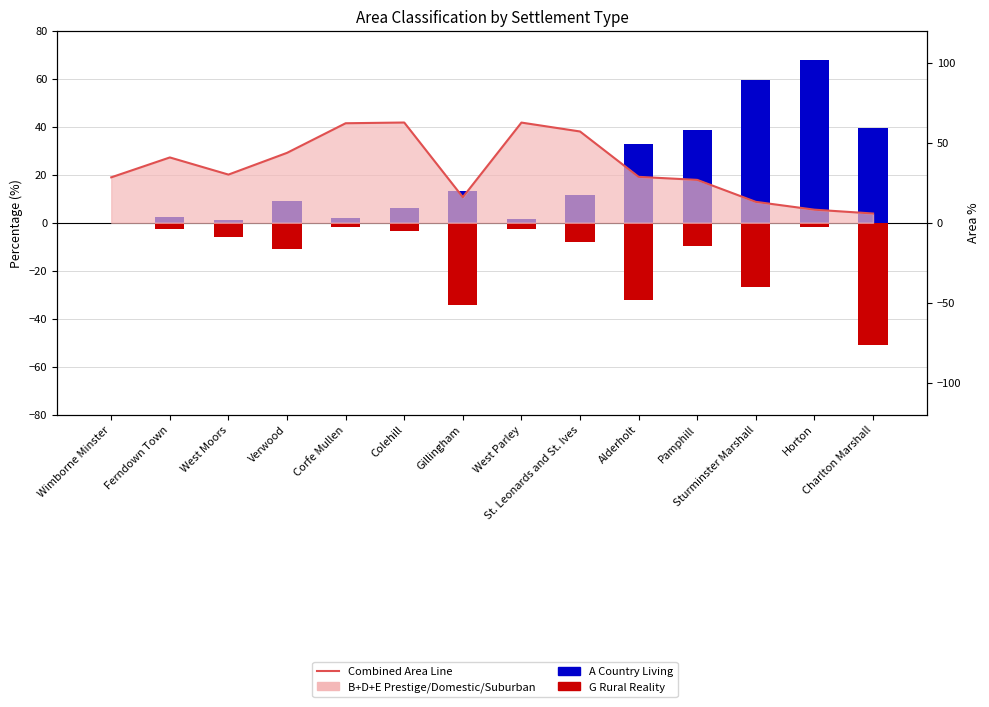

Where does the Prestige+Domestic+Suburban series first go above 30?

Ferndown Town